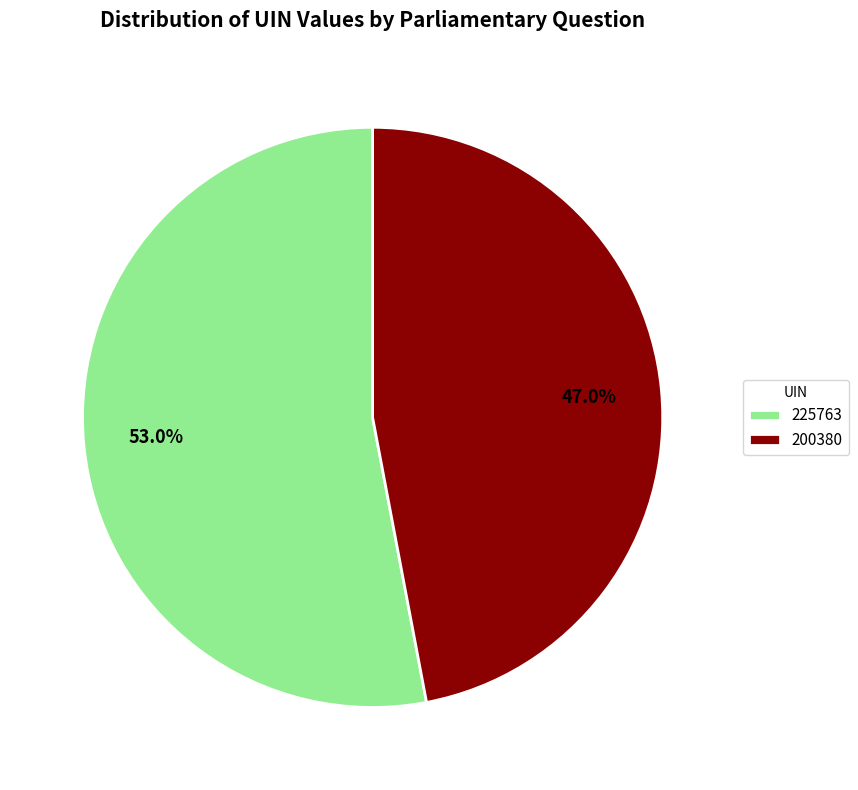

What portion of the pie excludes 200380?

53.0%